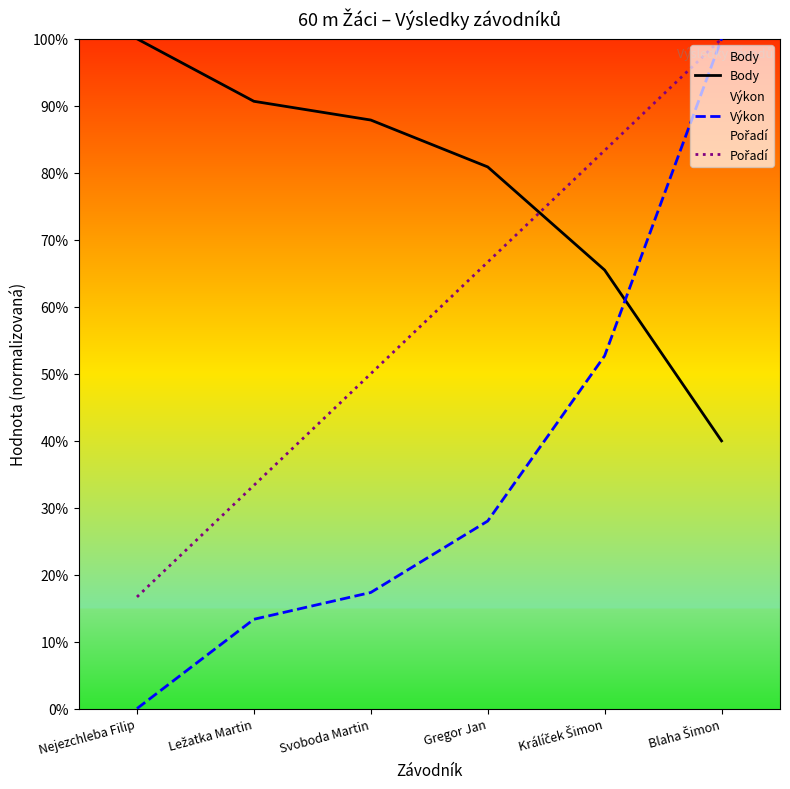

Is the value of Pořadí at Králíček Šimon greater than the value of Body at Ležatka Martin?

No